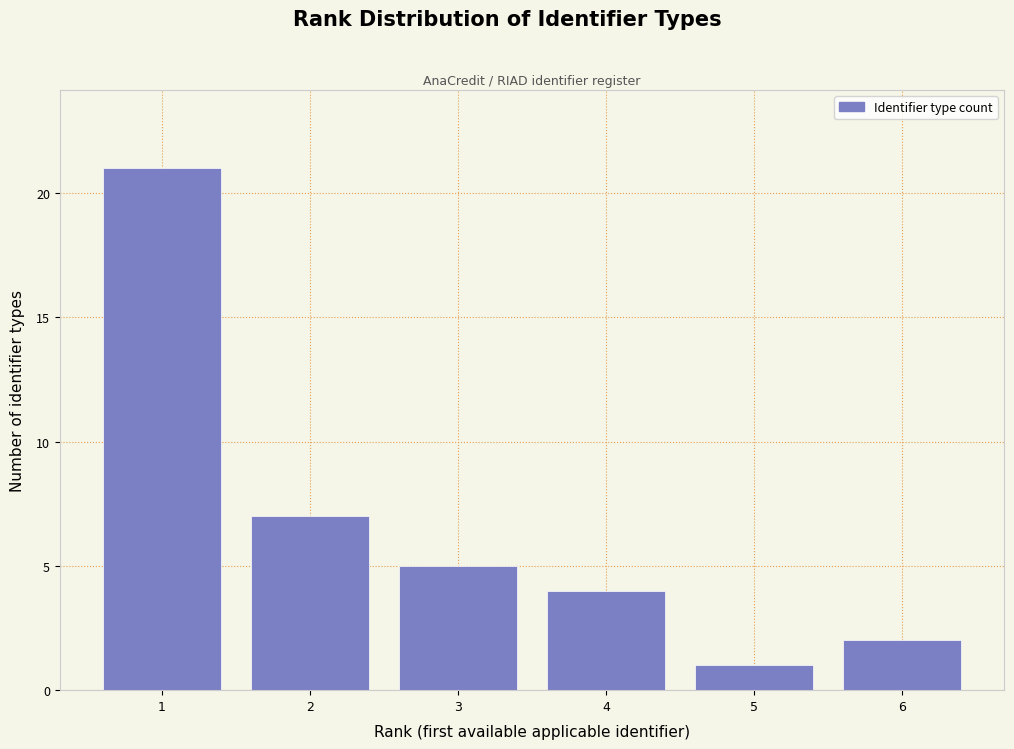

Reading left to right, transcribe this chart: for each bar, give the range it covers on the x-axis and its height. The values are not printed on the chart, so give them approximately, as read against the axis.

0.5 to 1.5: 21
1.5 to 2.5: 7
2.5 to 3.5: 5
3.5 to 4.5: 4
4.5 to 5.5: 1
5.5 to 6.5: 2